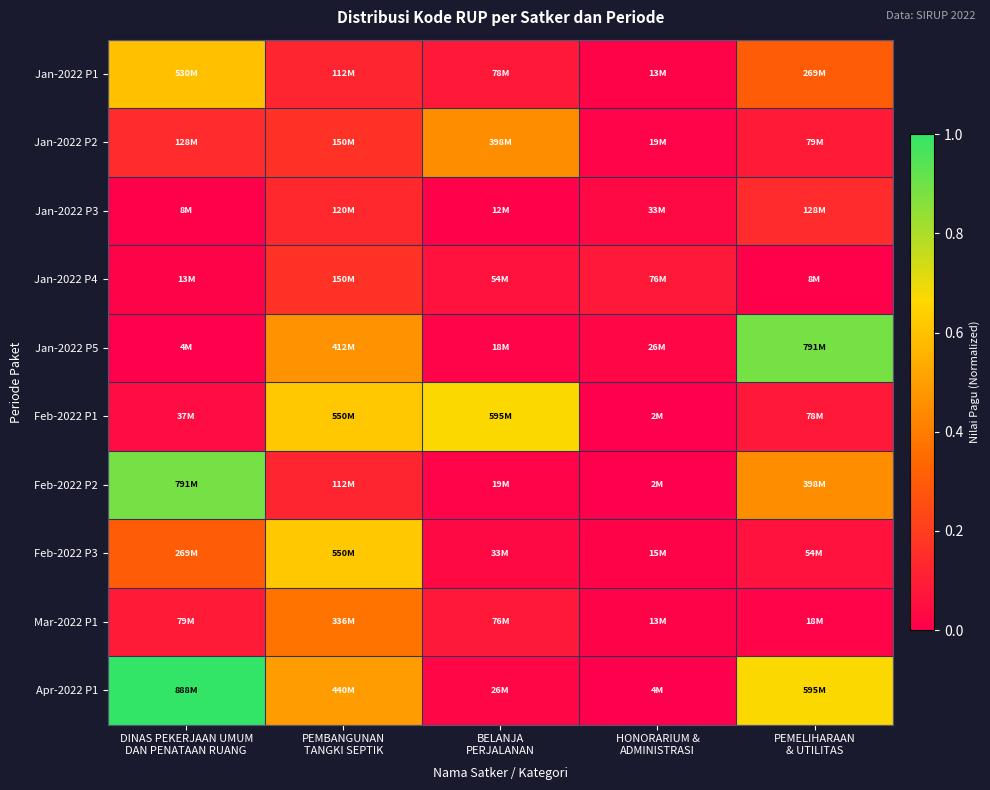

What is the spread (max minus min) of values at DINAS PEKERJAAN UMUM
DAN PENATAAN RUANG?

1.0